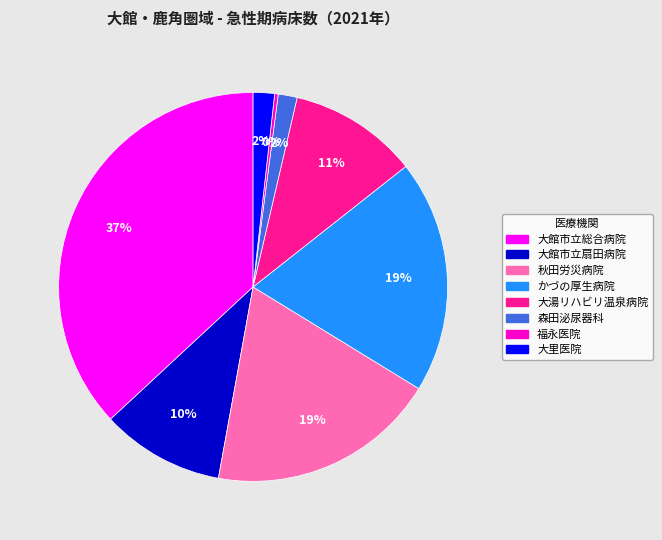

Is it true that 大里医院 is 13% of the pie?

False